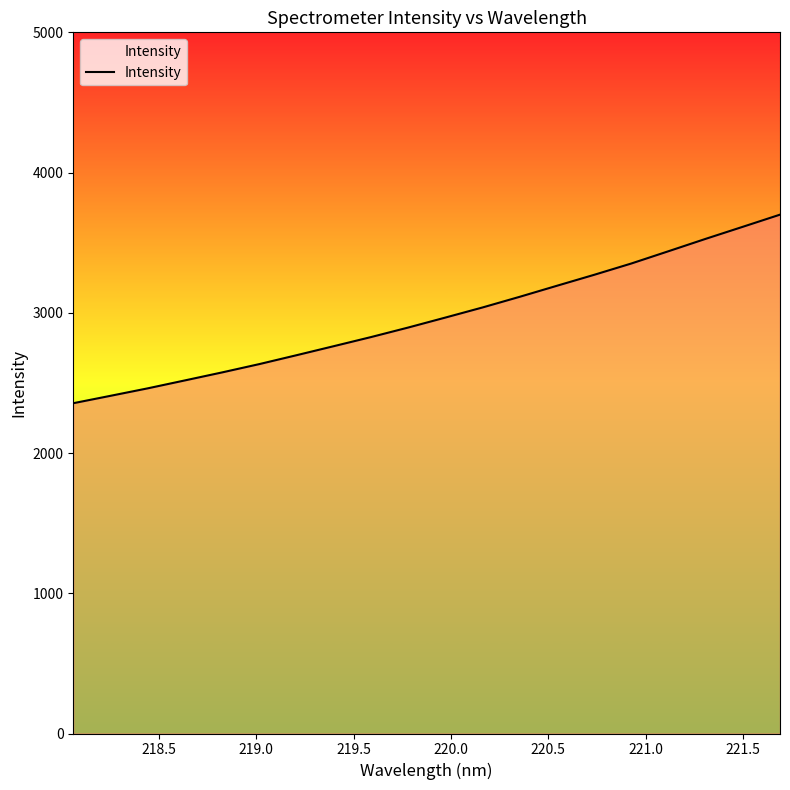

What is the difference between the maximum and minimum values?

1344.6